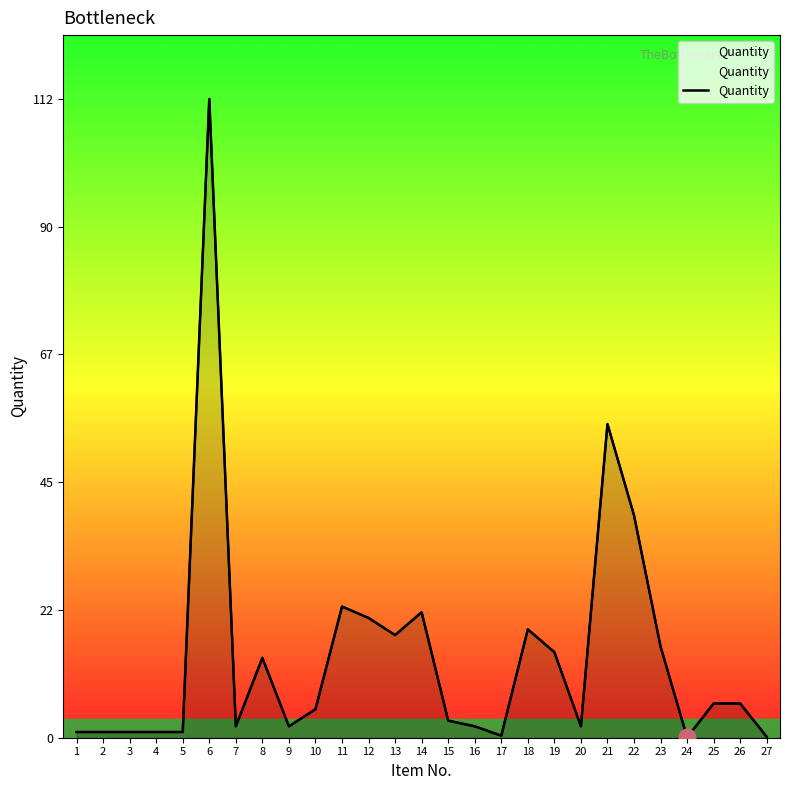

True or false: the data has more than 1 interior local peaks.

True